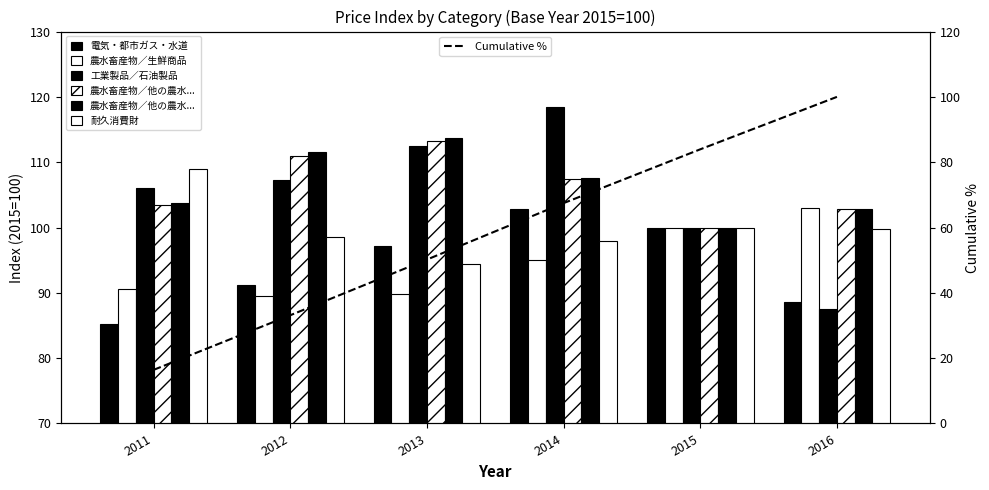

List the series in order of their peak value, lowest first.

電気・都市ガス・水道, 農水畜産物／生鮮商品, 耐久消費財, 農水畜産物／他の農水畜産物, 農水畜産物／他の農水畜産物／米類, 工業製品／石油製品